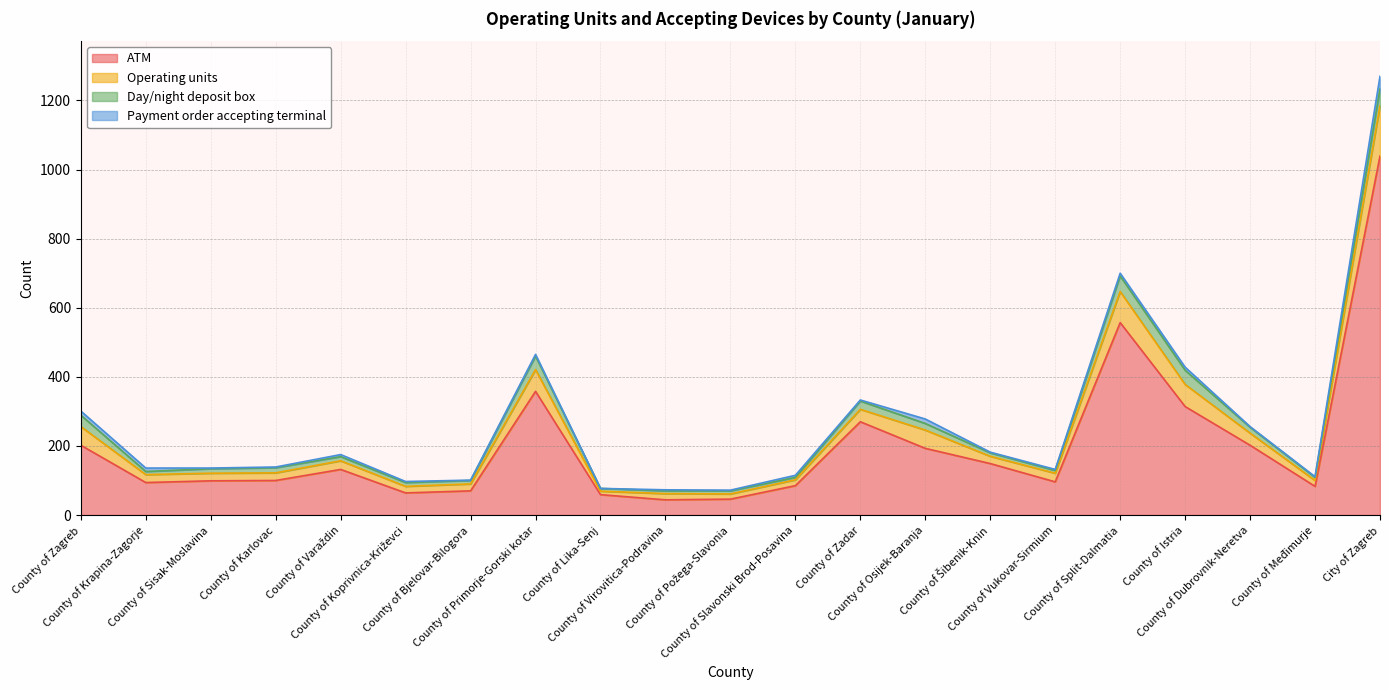

Is it true that ATM equals 95 at County of Lika-Senj?

False